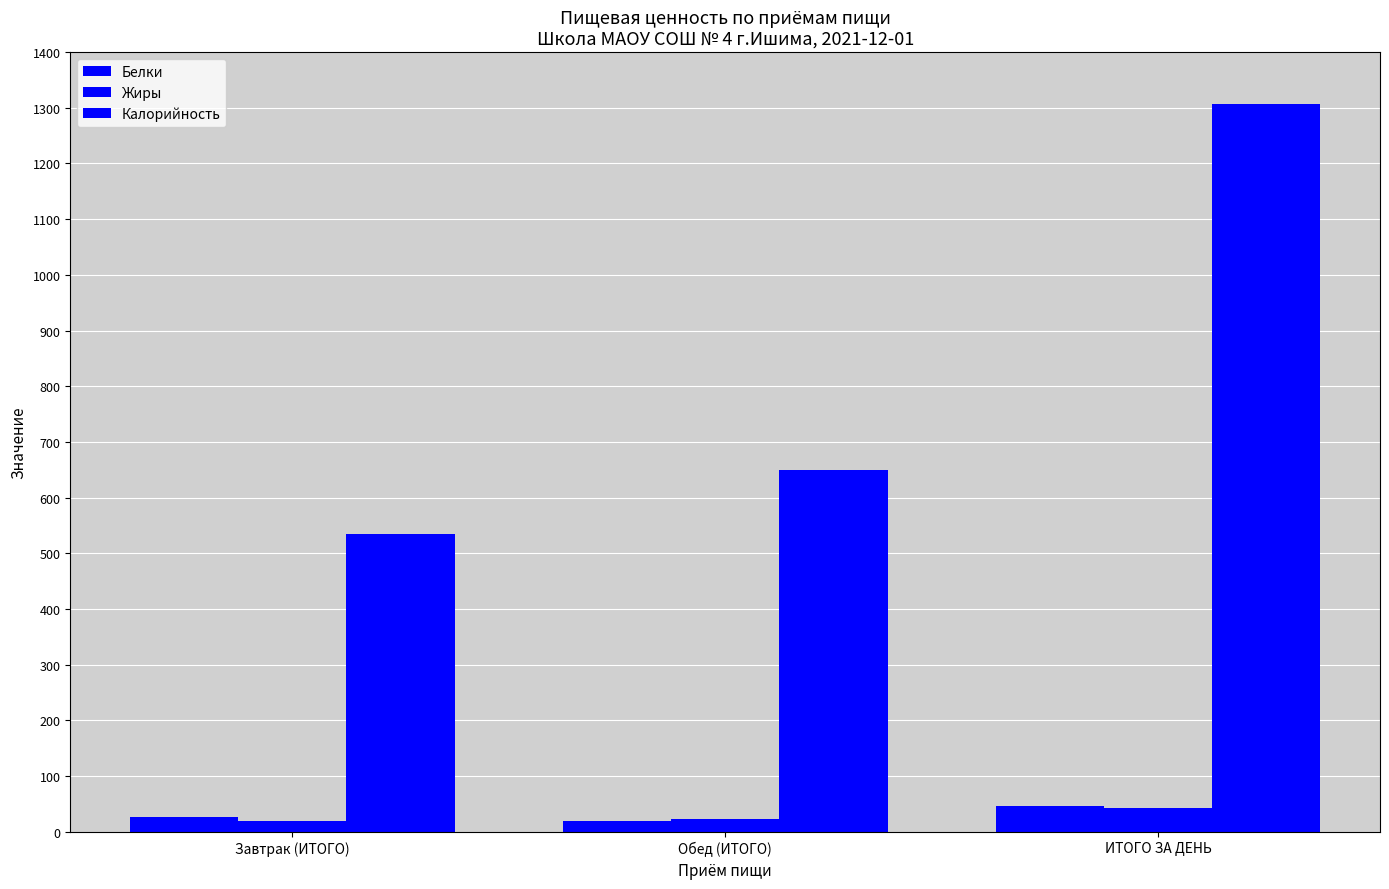

True or false: Жиры has a value of 42.0 at ИТОГО ЗА ДЕНЬ.

True